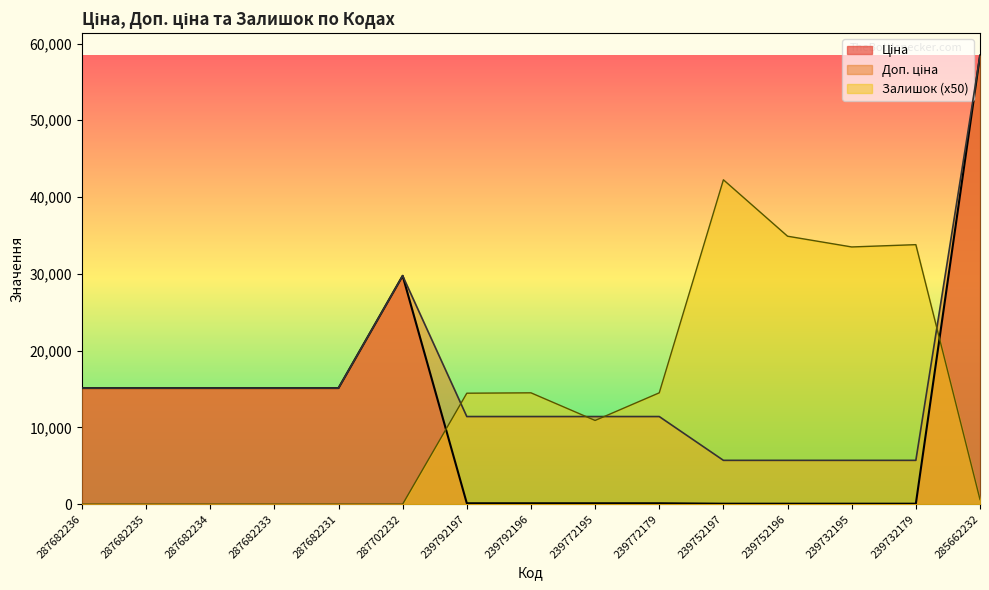

Does the chart display data point markers on the line(s)?

No